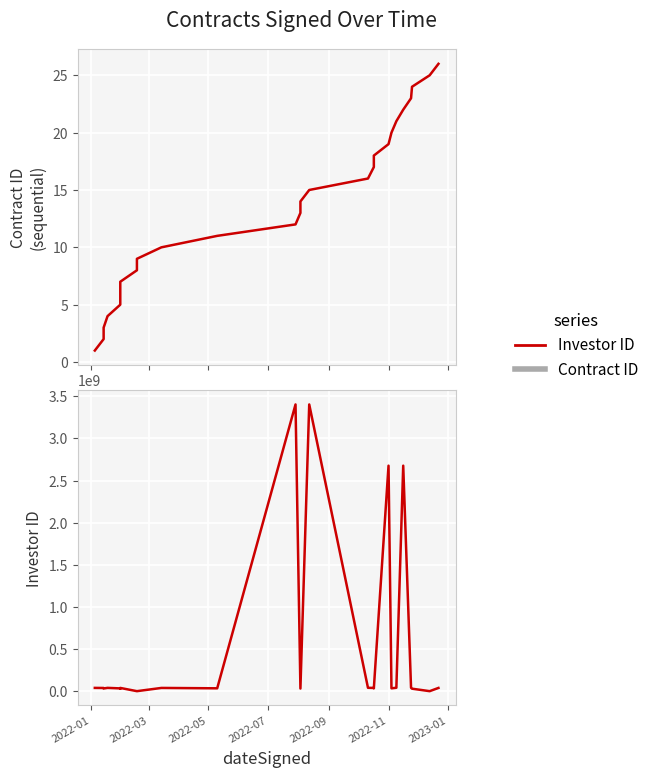

The value of Contract ID at 2022-07 is 7. True or false?

False